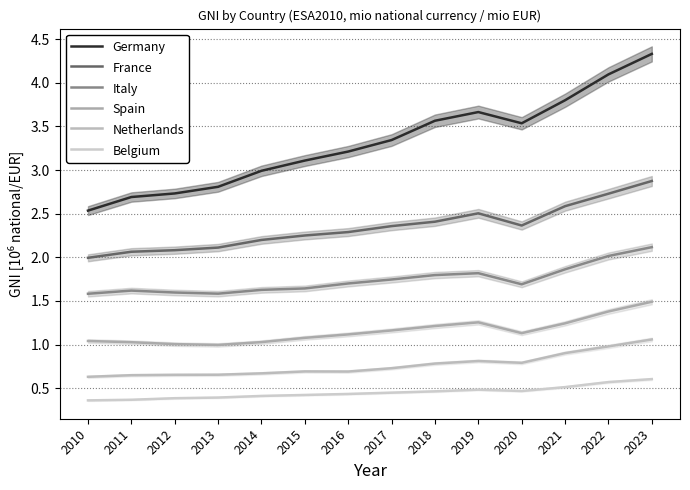

Which has a higher value, 2017 or 2016?

2017